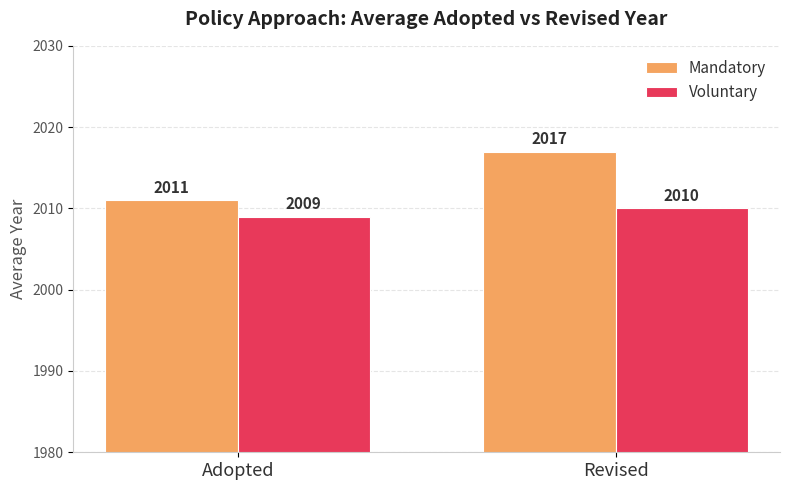

What is the label of the 1st bar from the right?

Revised